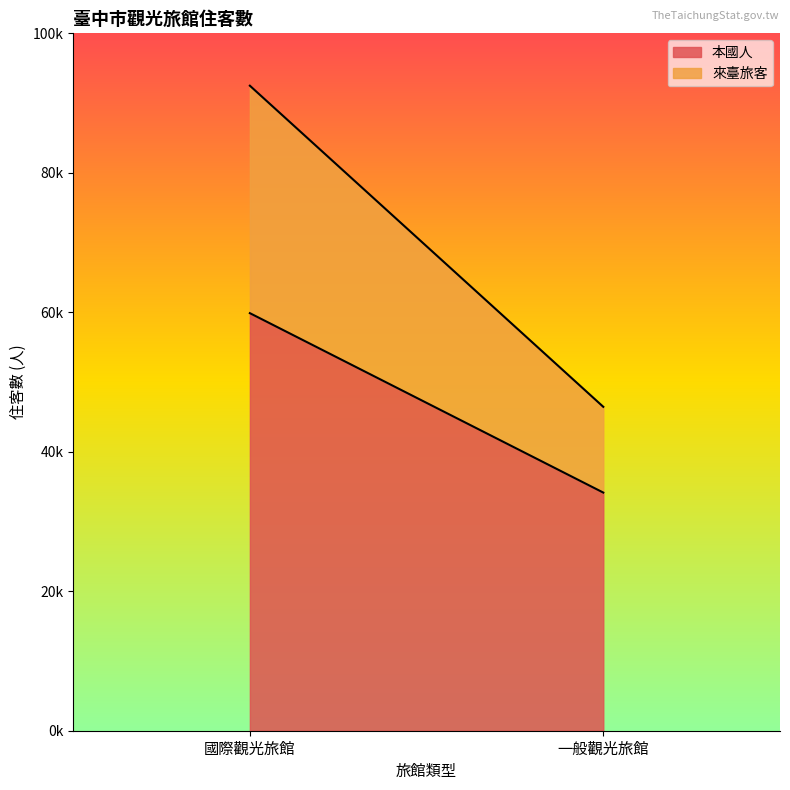

What are all the series names shown in the legend?

本國人, 來臺旅客